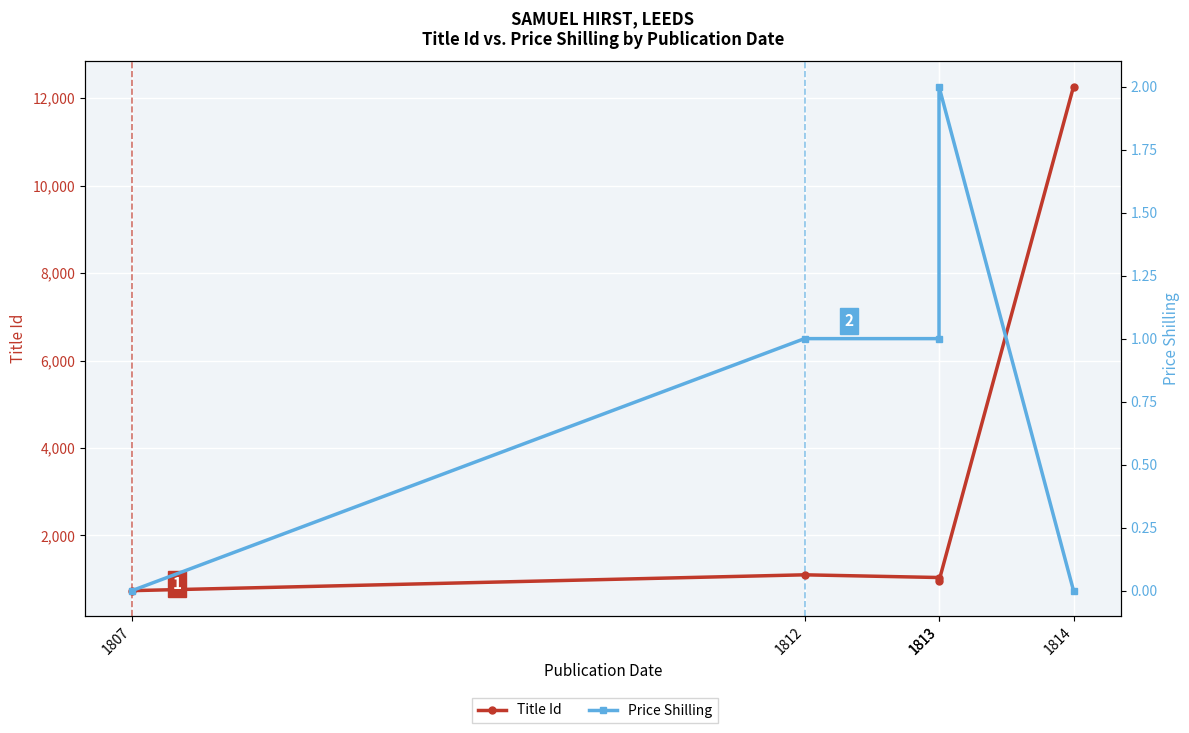

How many data points does each series have?

5